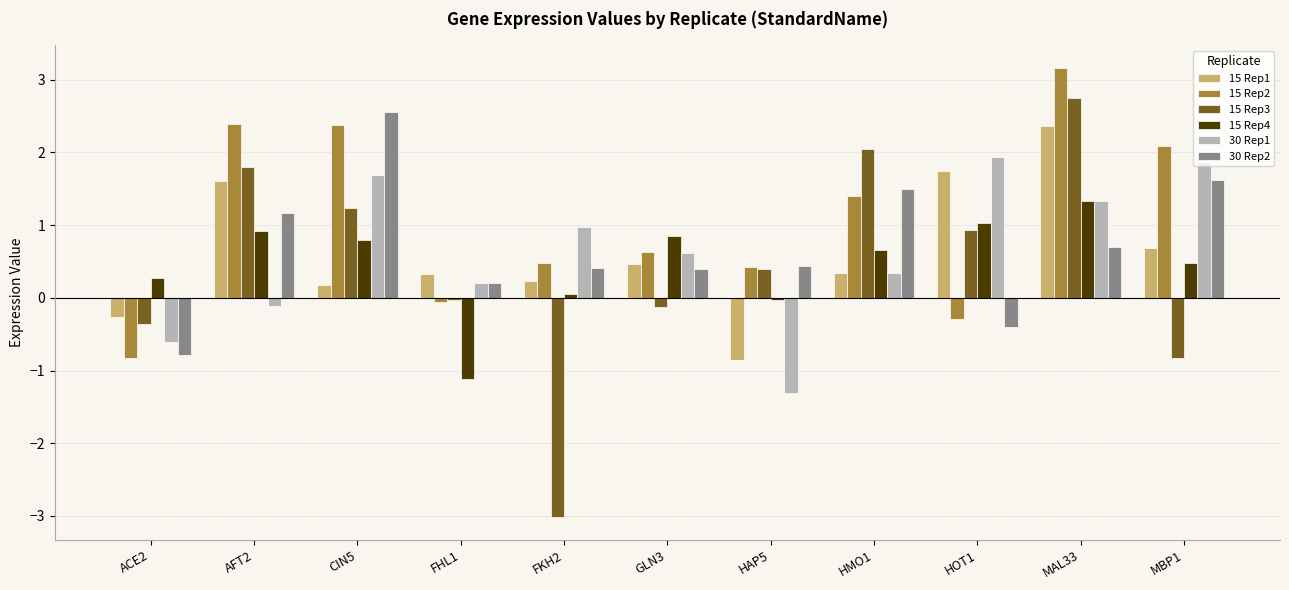

Which label corresponds to the largest value in the chart?

MAL33